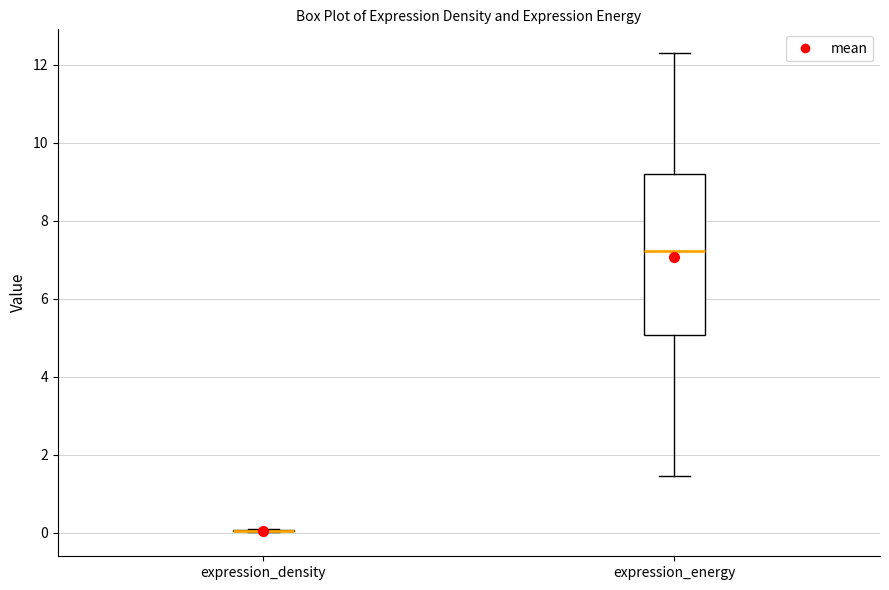

Reading left to right, read every box against the y-axis: the position of its median line, the range the box covers, and the ends of its whiskers. The values are not printed on the chart, so give them approximately, as read against the axis.

expression_density: box collapsed to a line at 0.0, whiskers 0.0 to 0.0
expression_energy: median 7.2, box 5.0 to 9.2, whiskers 1.4 to 12.2